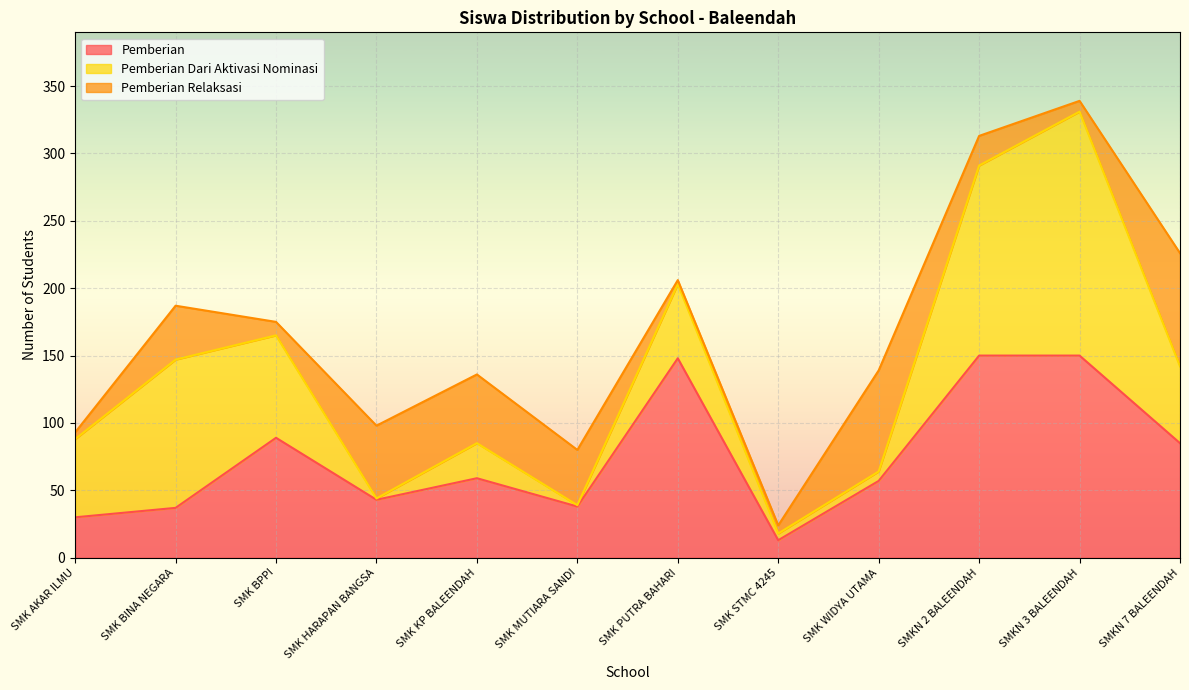

What is the lowest value of the Pemberian Dari Aktivasi Nominasi series?

1